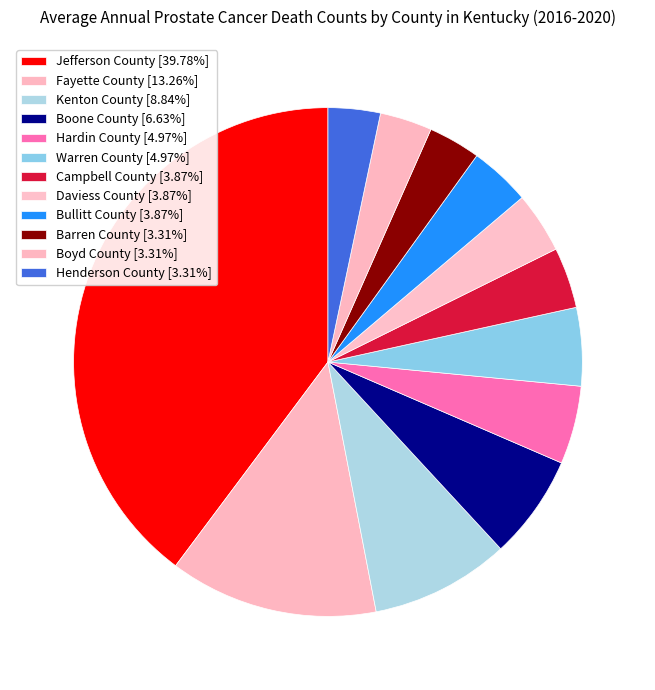

To the nearest percent, what is the difference between the Henderson County and Bullitt County slice percentages?

1%